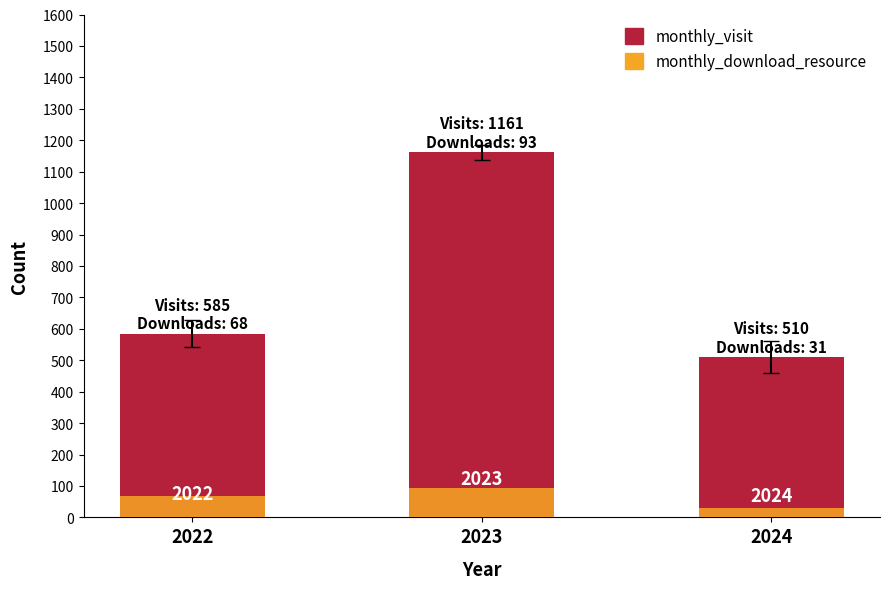

What is the sum of the monthly_visit values at 2022 and 2024?

1095